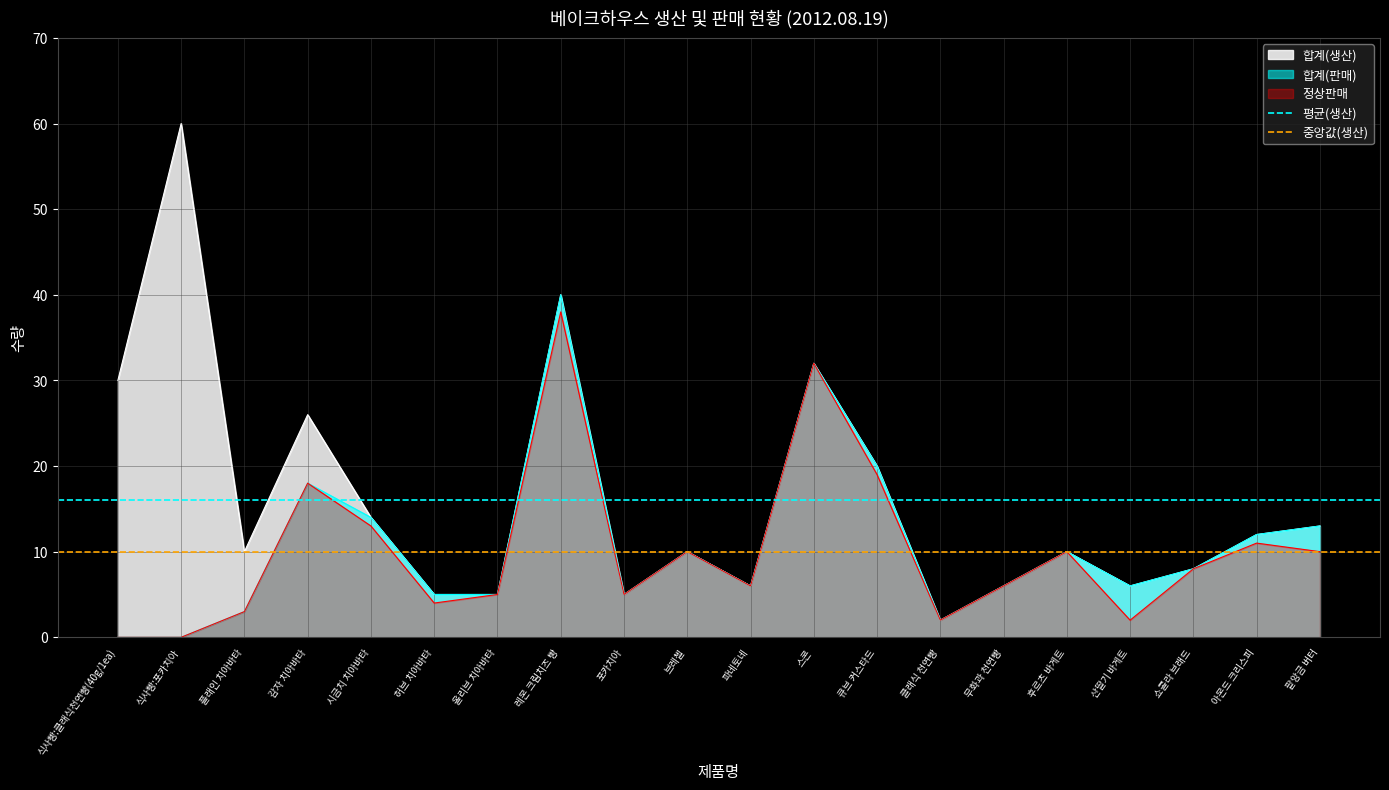

The value of 합계(판매) at 무화과 천연빵 is 6. True or false?

True